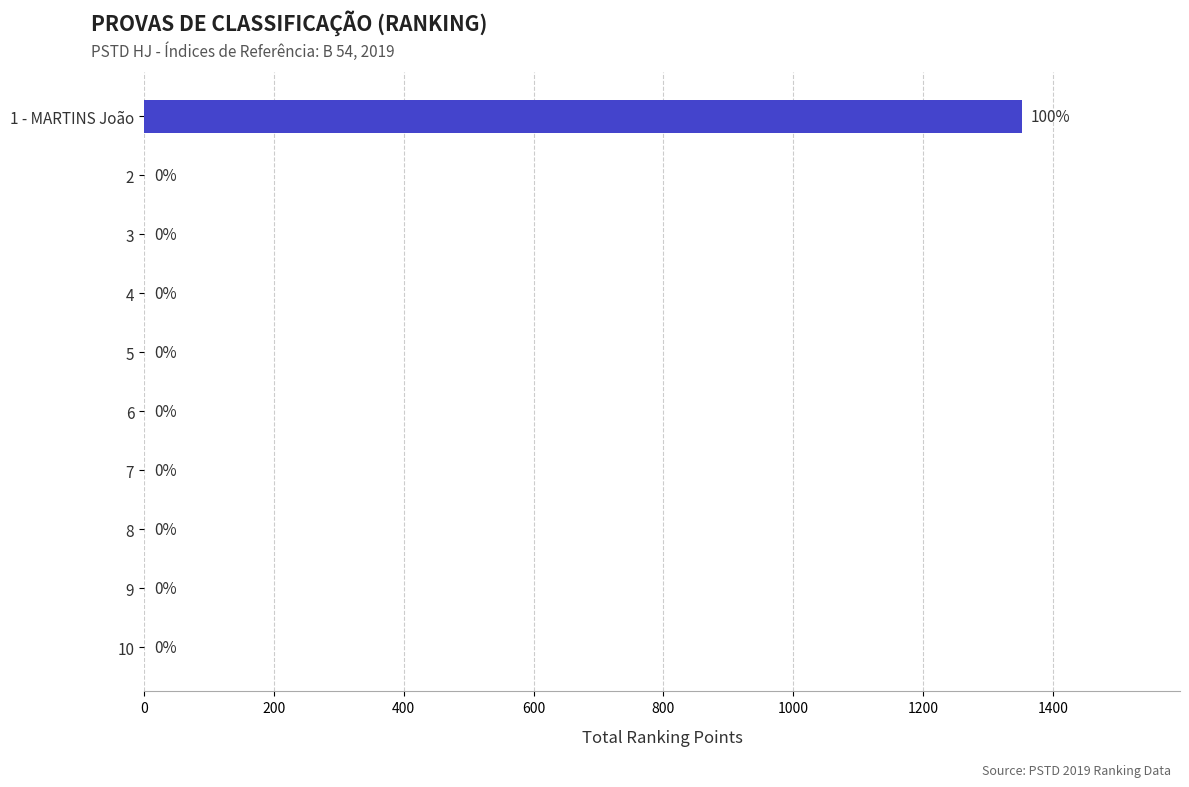

Reading top to bottom, transcribe all the data shown in this chart.

1 - MARTINS João=1352	2=0	3=0	4=0	5=0	6=0	7=0	8=0	9=0	10=0